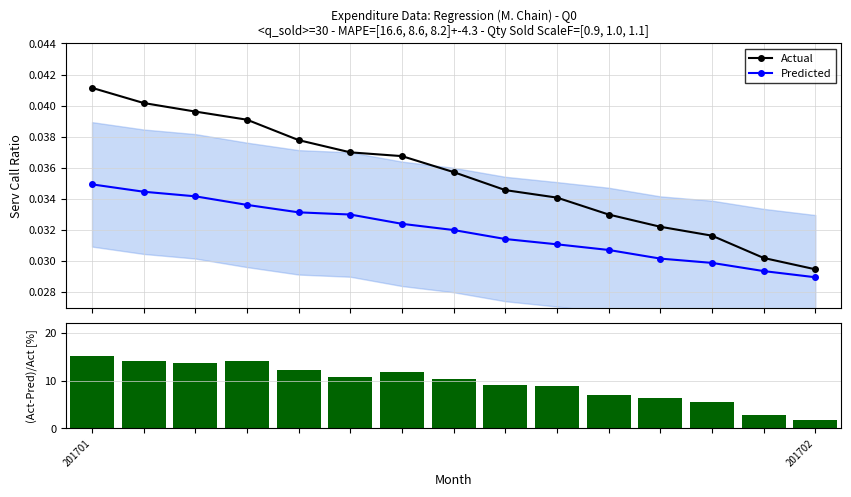

Rank the series at 6 from lowest to highest value.

Predicted, Actual, Error [%]